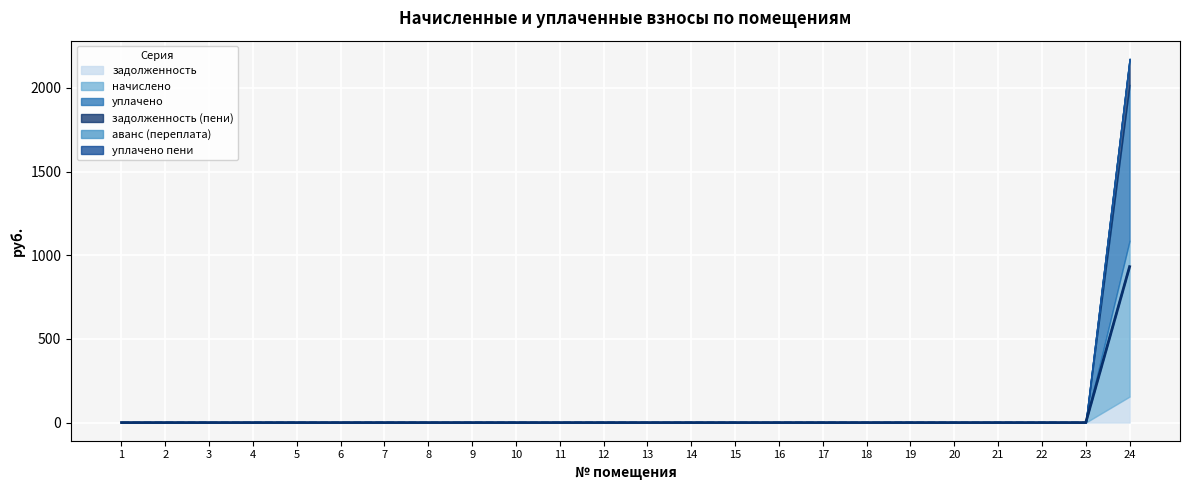

The задолженность series shows -64.1 at 8. True or false?

False